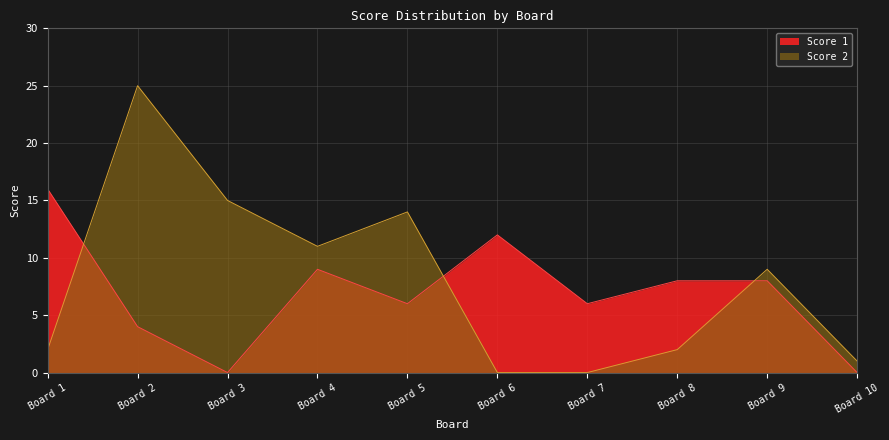

What is the spread (max minus min) of values at Board 7?

6